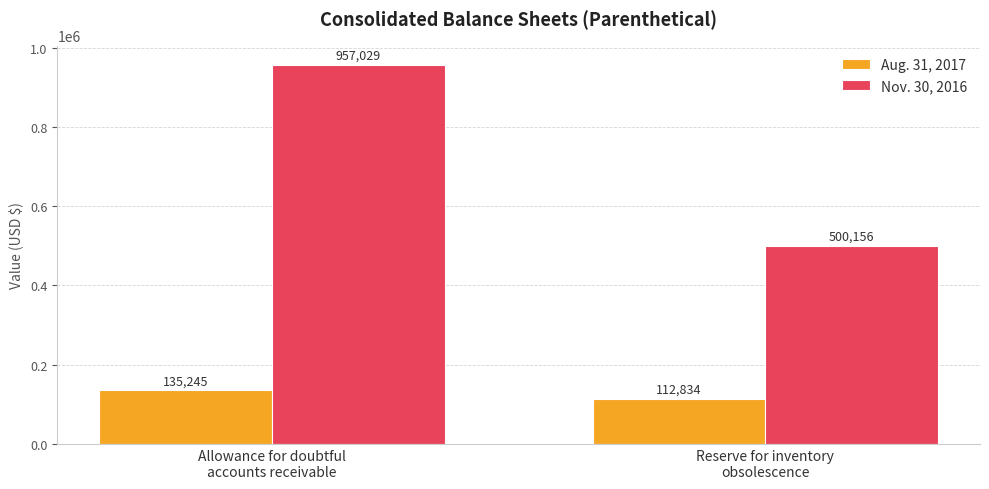

What is the difference between the maximum and minimum values in the Aug. 31, 2017 series?

22411